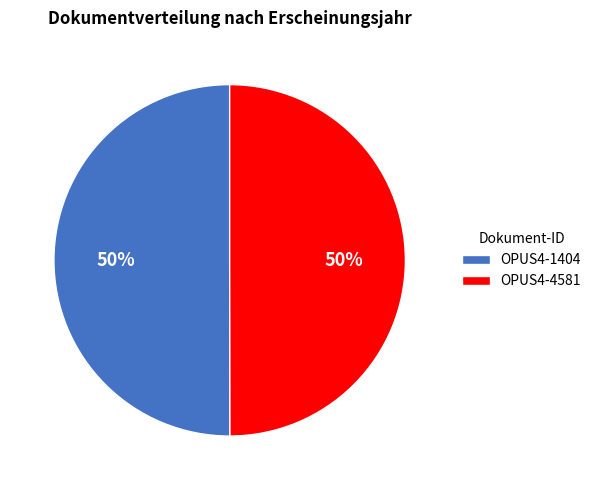

Approximately how many times larger is the value at OPUS4-1404 compared to OPUS4-4581?

1.0